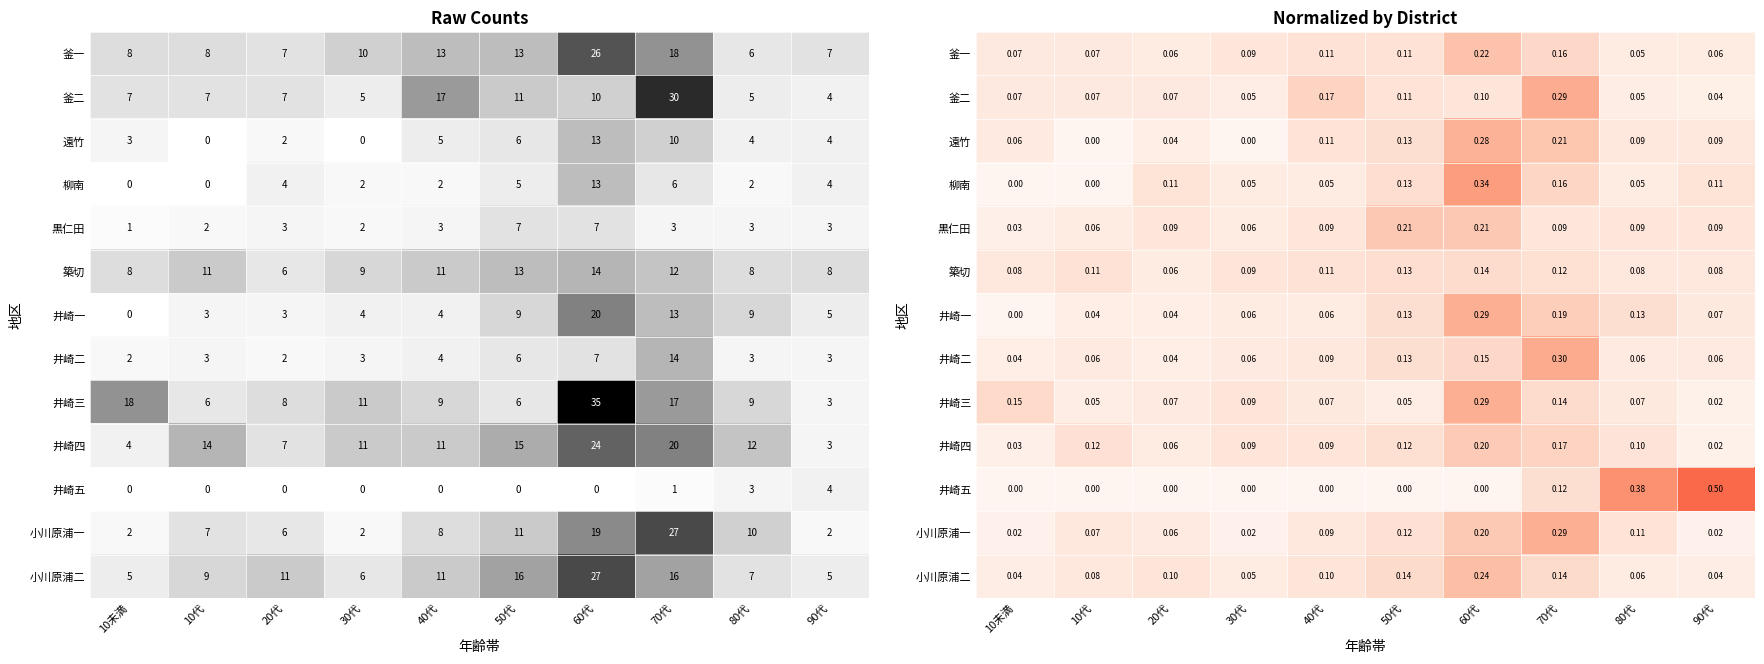

The value of 釜一 at 30代 is 0.1. True or false?

True